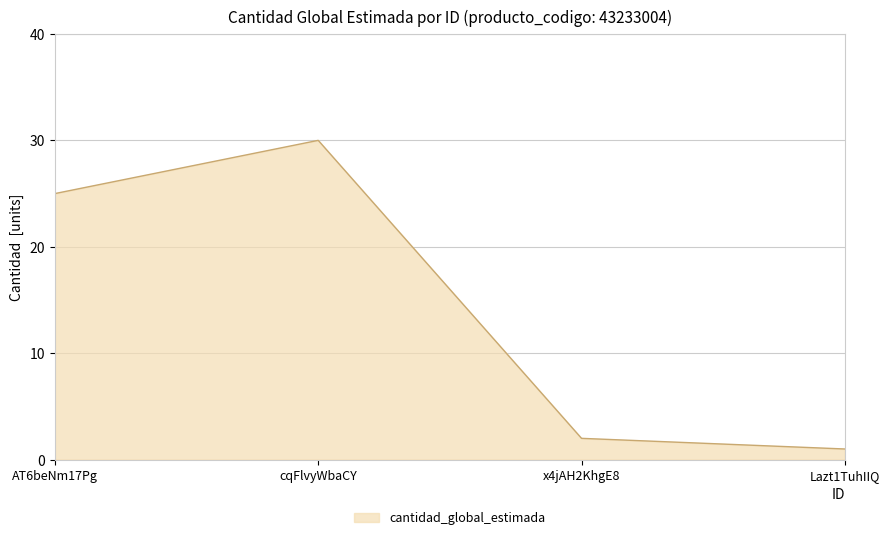

What is the difference between the maximum and minimum values?

29